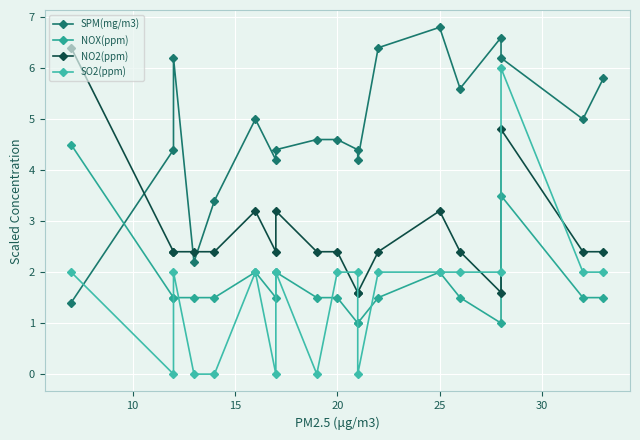

How many distinct data groups are displayed?

4